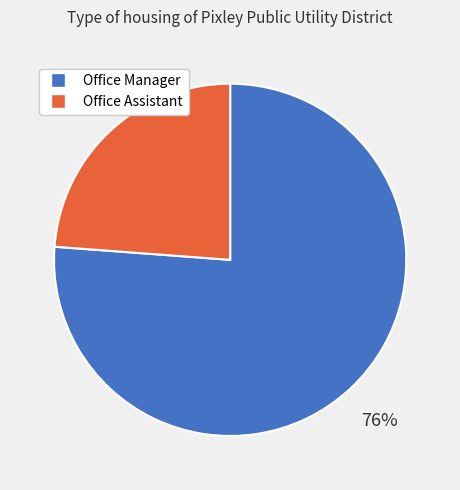

Is it true that Office Assistant is 24% of the pie?

True